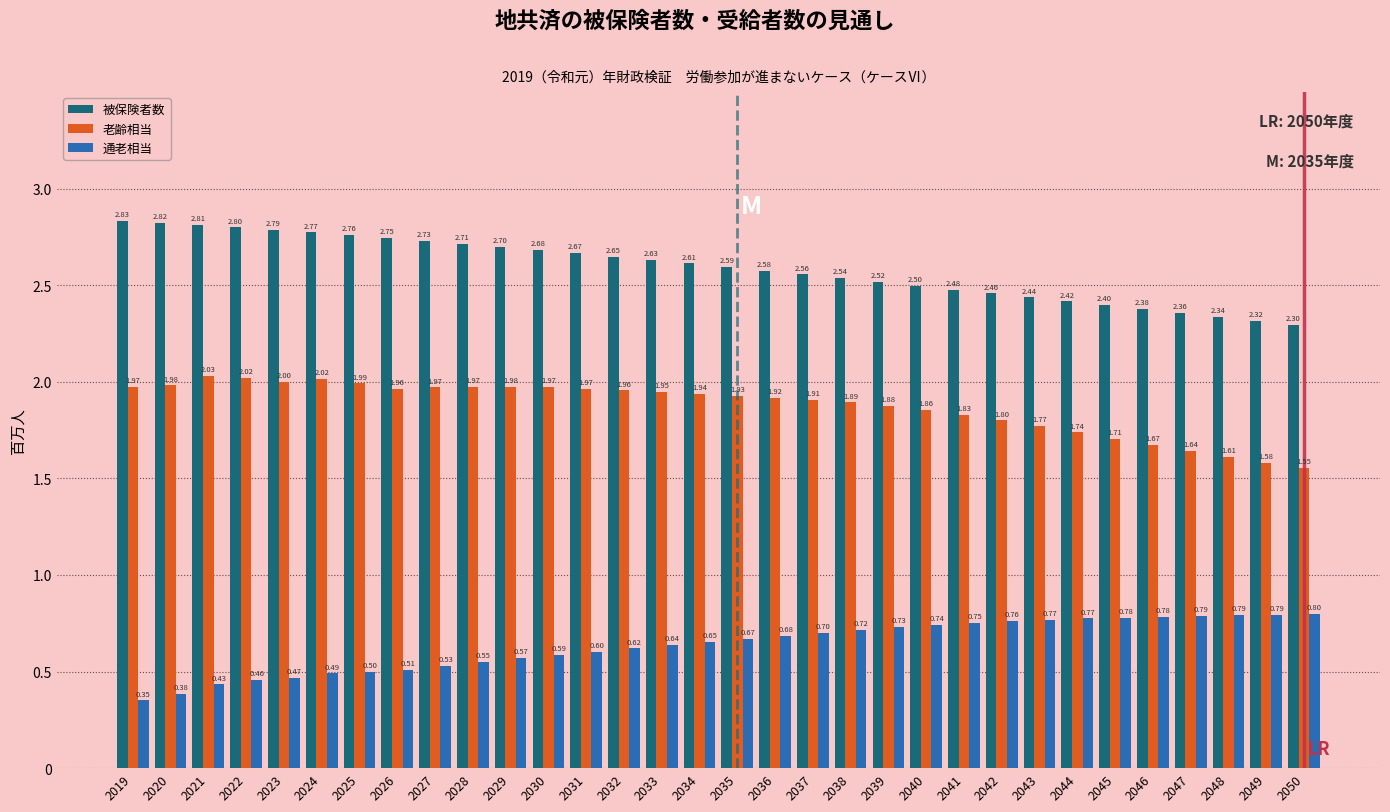

At how many categories does at least one series exceed 2?

32